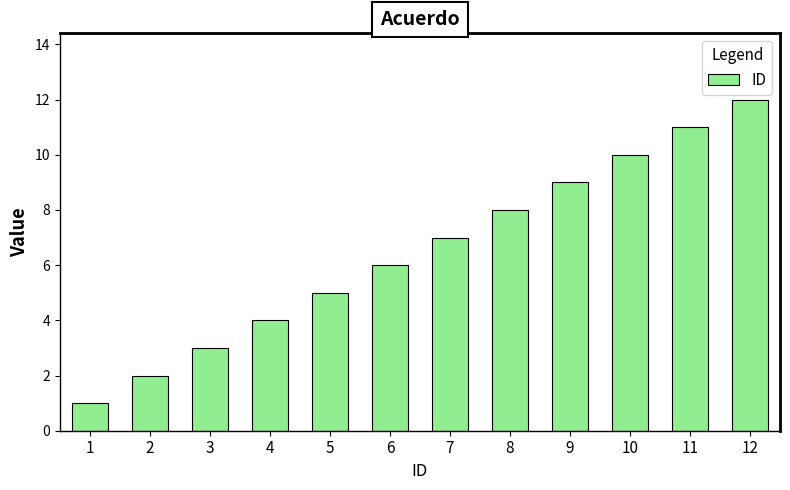

At which category does the chart reach its minimum across all series?

1